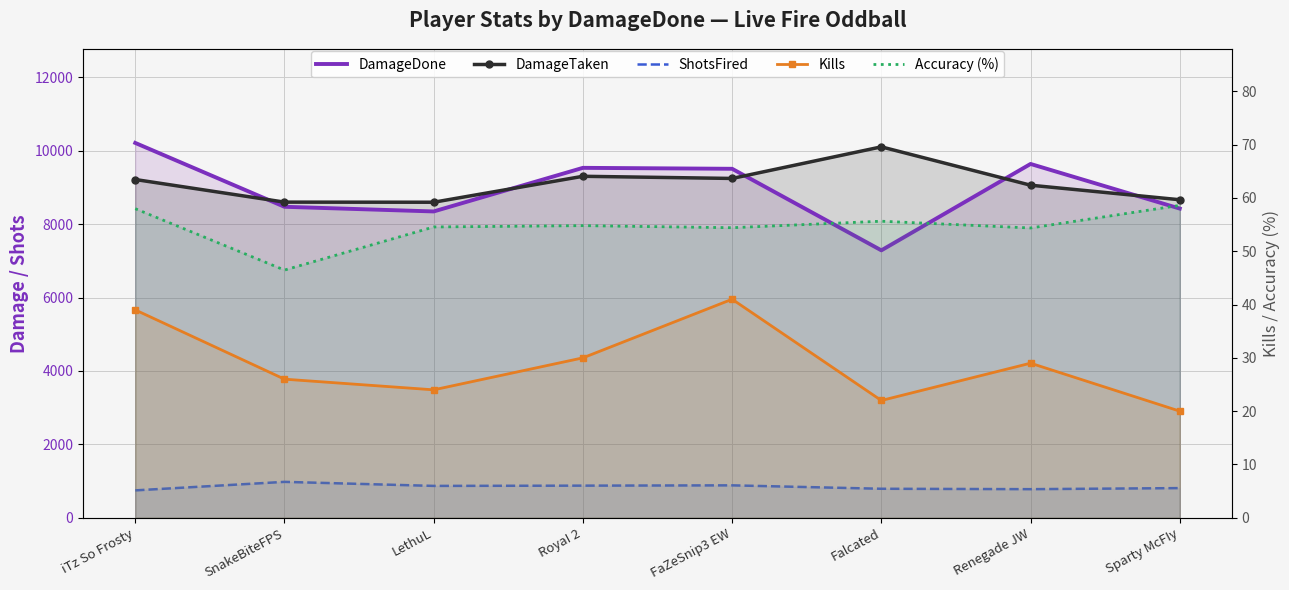

What is the difference between the second highest and second lowest values in the DamageTaken series?

704.0